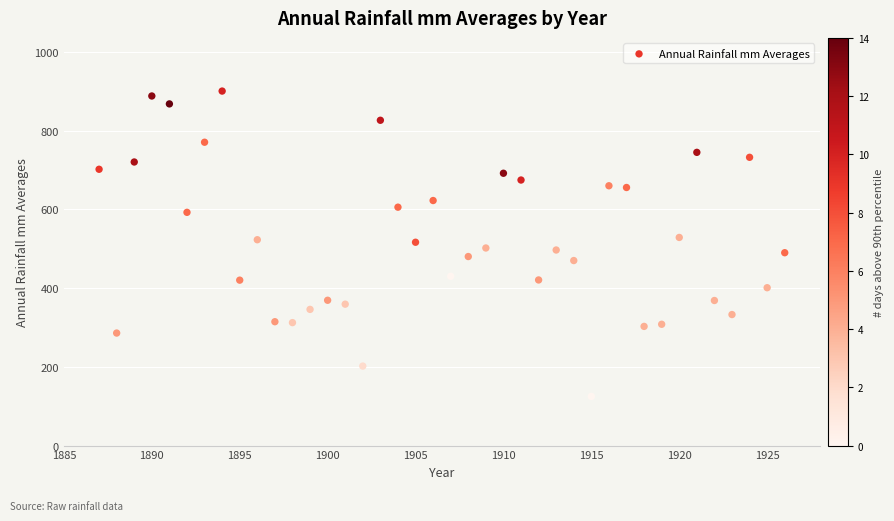

What is the range of Y values (max minus min)?

775.7